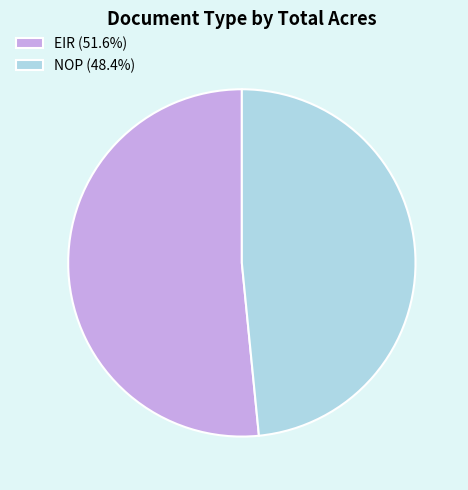

What is the ratio of the value at EIR (51.6%) to the value at NOP (48.4%)?

1.1